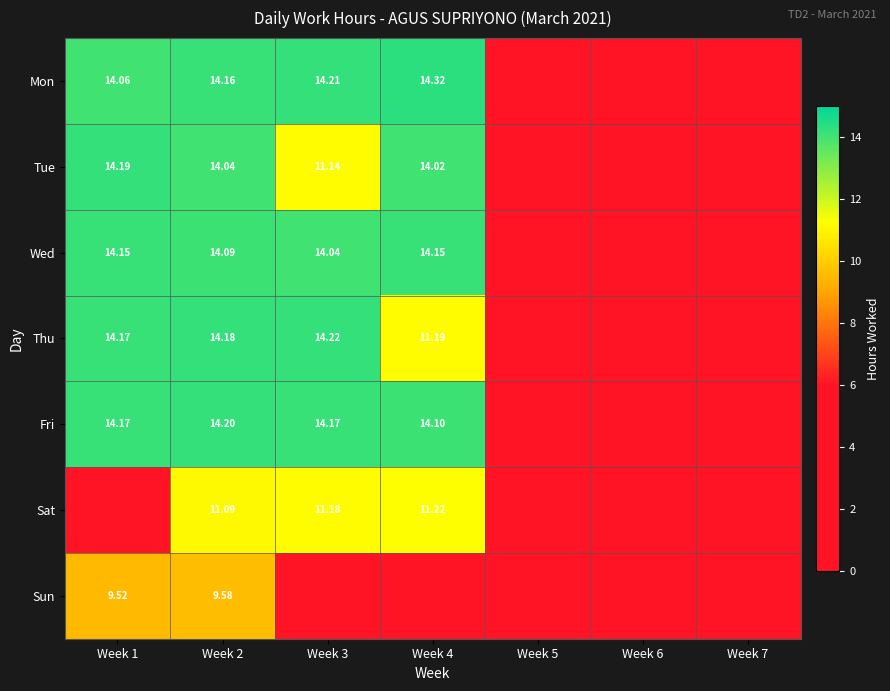

Rank the series at Week 2 from highest to lowest value.

Fri, Thu, Mon, Wed, Tue, Sat, Sun